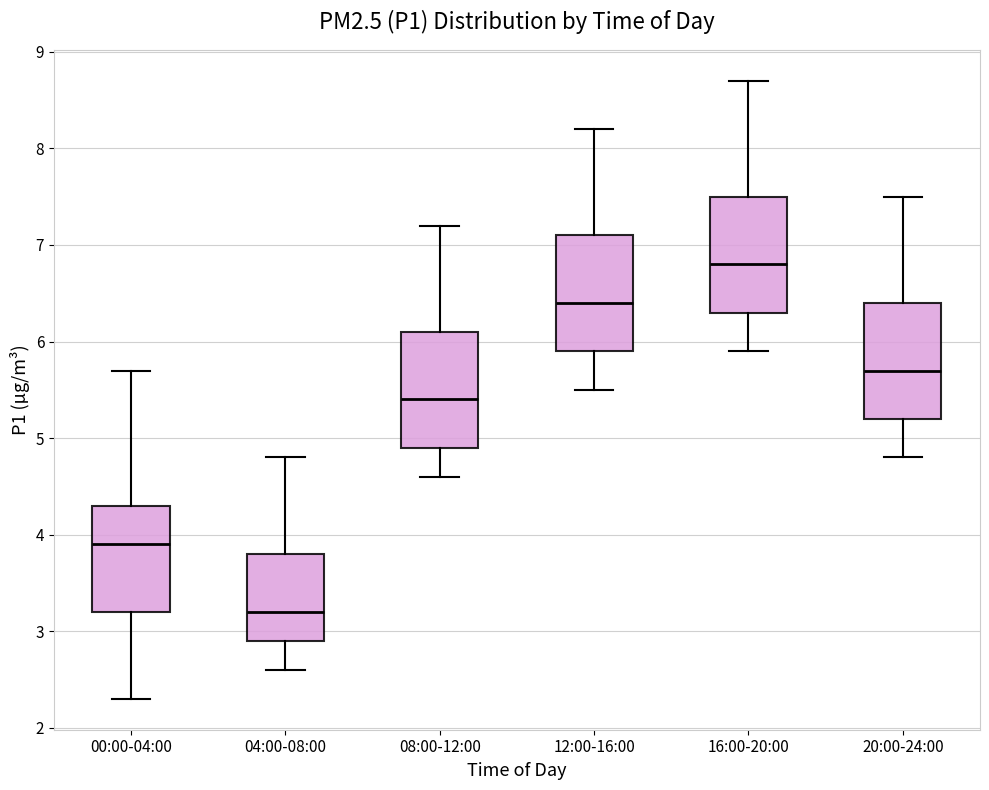

Reading left to right, transcribe this box plot: for each box, give where its median line is, the range the box spans, and where its two whiskers end, as read against the y-axis. The values are not printed on the chart, so give them approximately, as read against the axis.

00:00-04:00: median 3.9, box 3.2 to 4.3, whiskers 2.3 to 5.7
04:00-08:00: median 3.2, box 2.9 to 3.8, whiskers 2.6 to 4.8
08:00-12:00: median 5.4, box 4.9 to 6.1, whiskers 4.6 to 7.2
12:00-16:00: median 6.4, box 5.9 to 7.1, whiskers 5.5 to 8.2
16:00-20:00: median 6.8, box 6.3 to 7.5, whiskers 5.9 to 8.7
20:00-24:00: median 5.7, box 5.2 to 6.4, whiskers 4.8 to 7.5